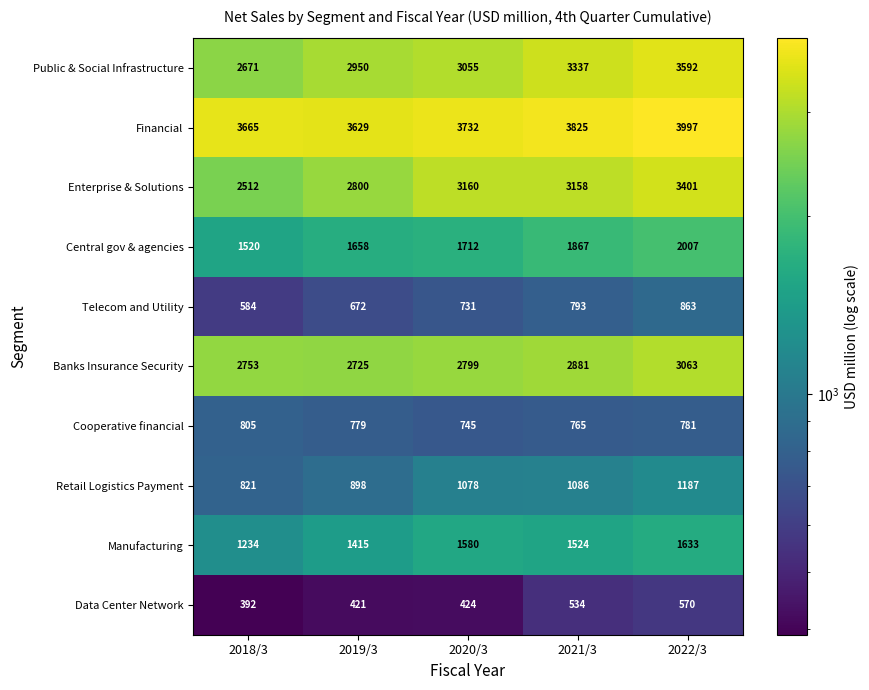

At how many categories does at least one series exceed 1662?

5